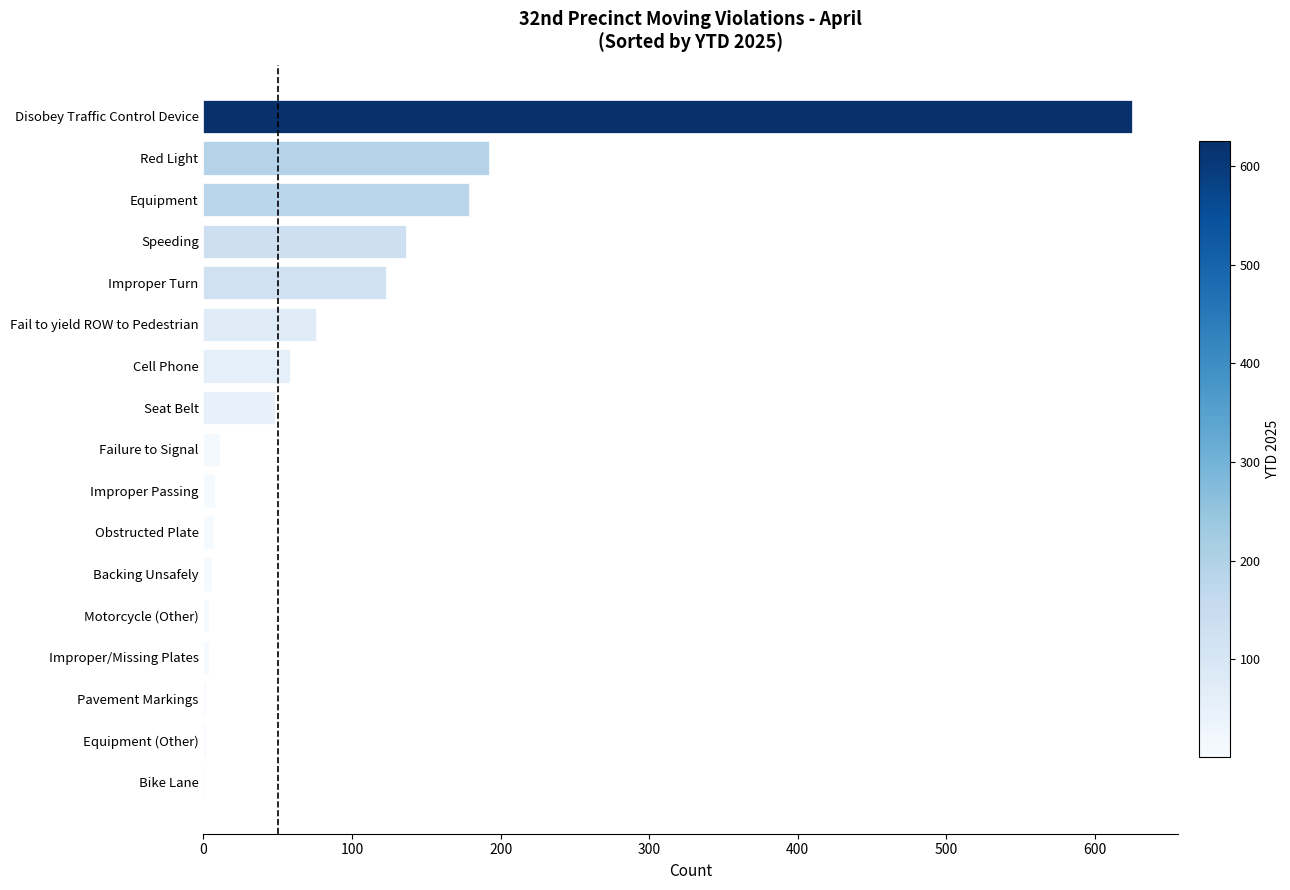

What is the maximum value shown in the chart?

625